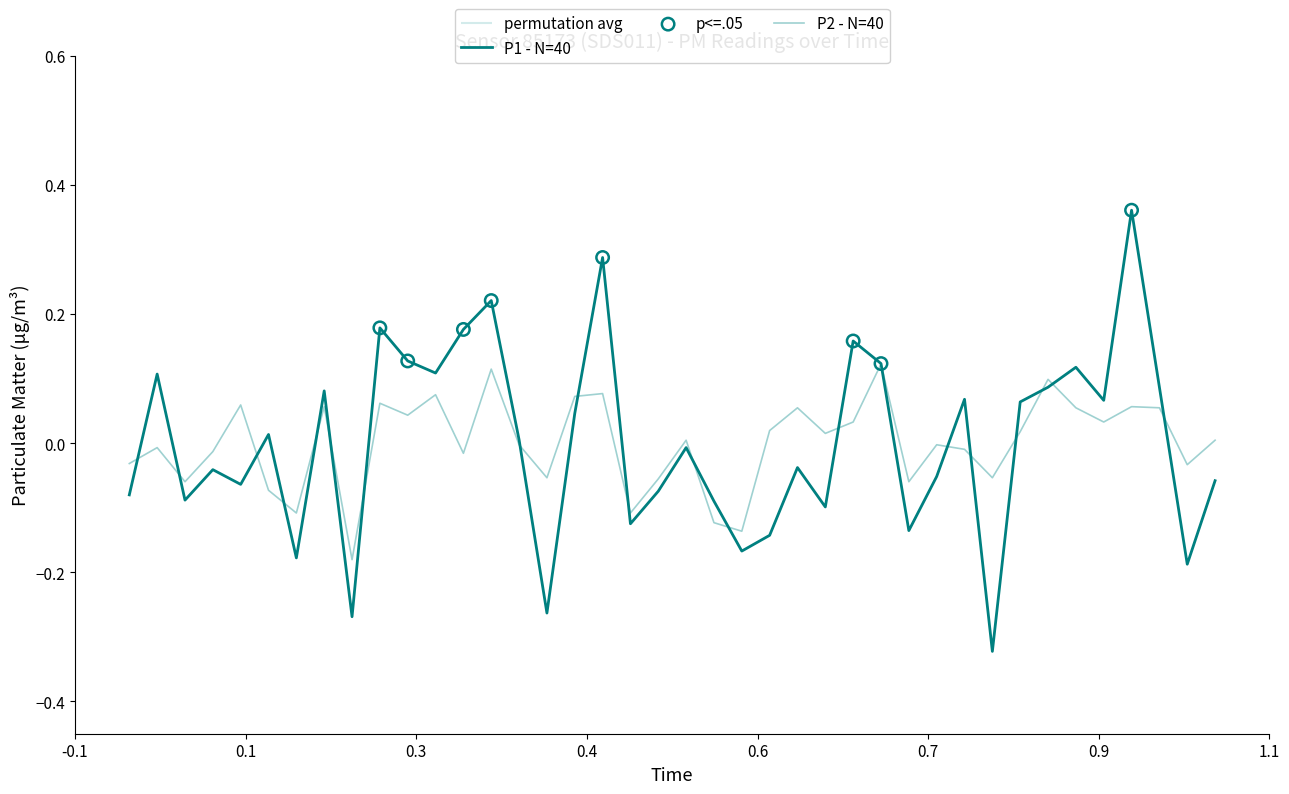

What is the total value across all series at 01:05?

0.2